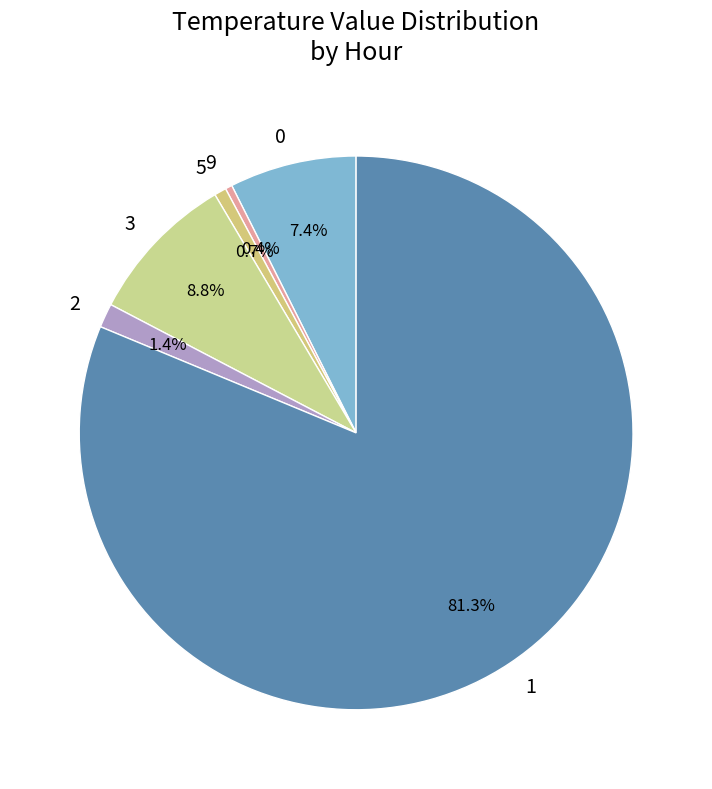

Is there a majority slice in this chart?

Yes